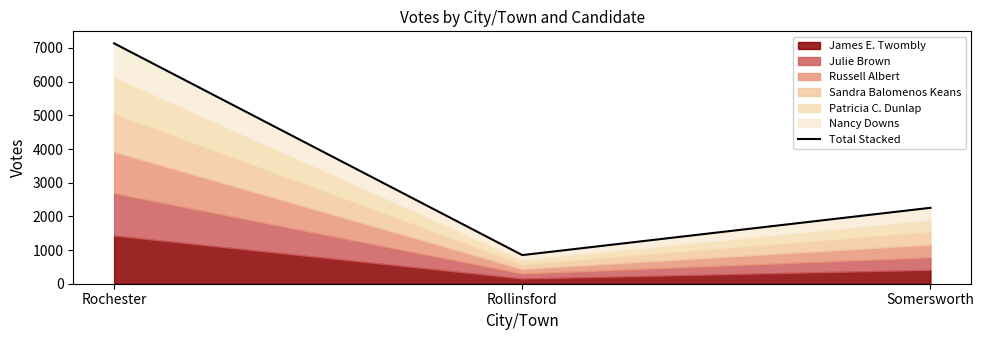

Rank the categories by value from highest to lowest.

Rochester, Somersworth, Rollinsford